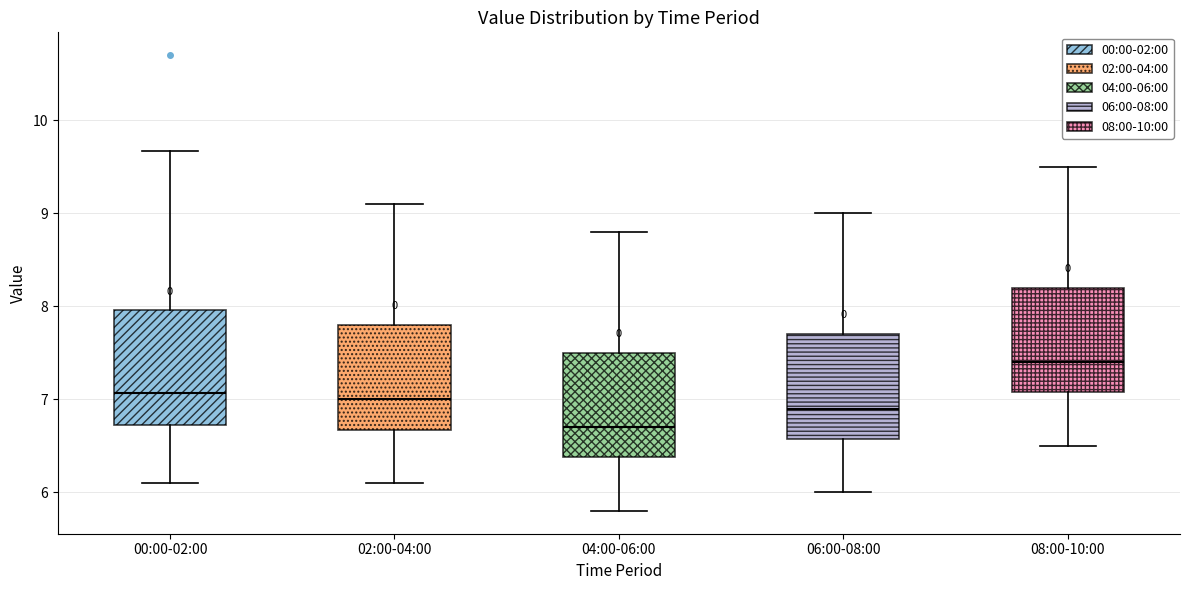

Comparing the boxes themselves (not the whiskers), which one is the tallest?

00:00-02:00